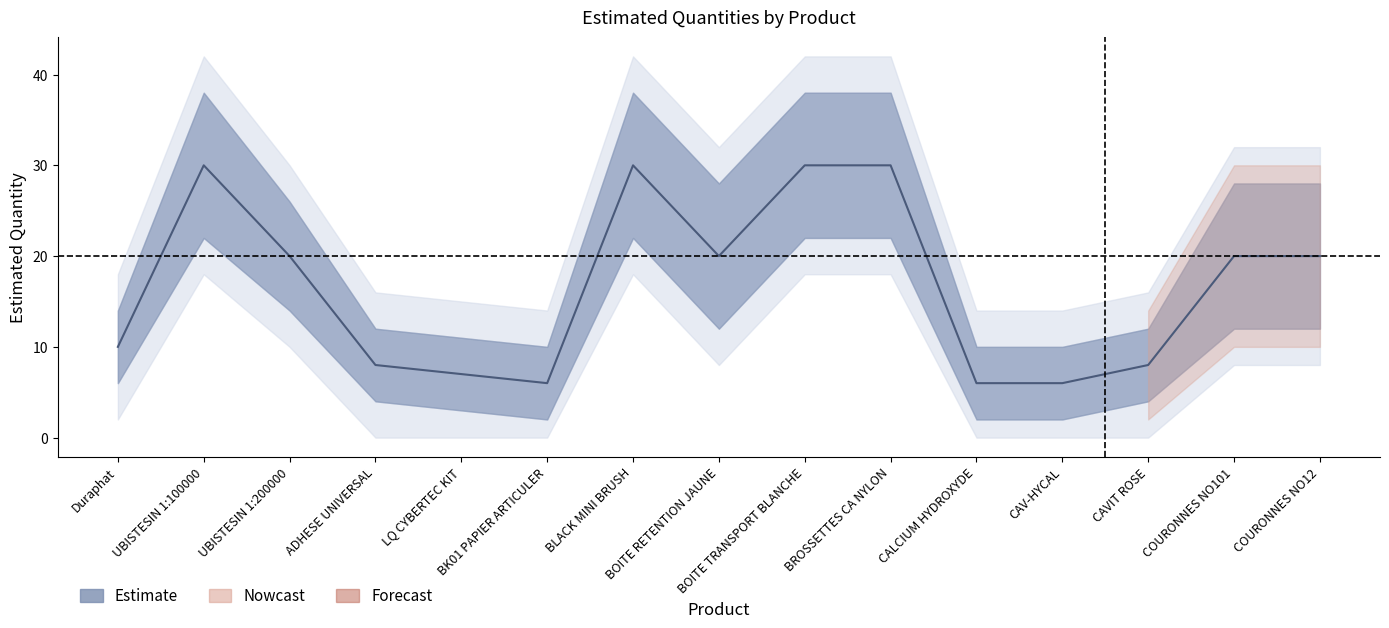

Count the number of categories in the chart.

15